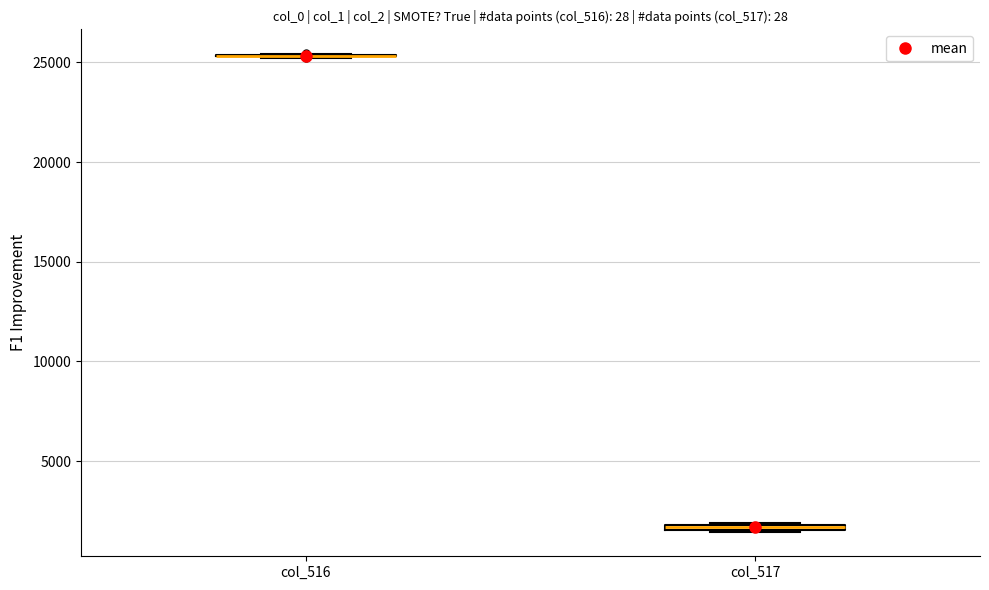

Where is the lower edge of the box for col_517 on the y-axis? The values are not printed on the chart, so give them approximately, as read against the axis.

1500